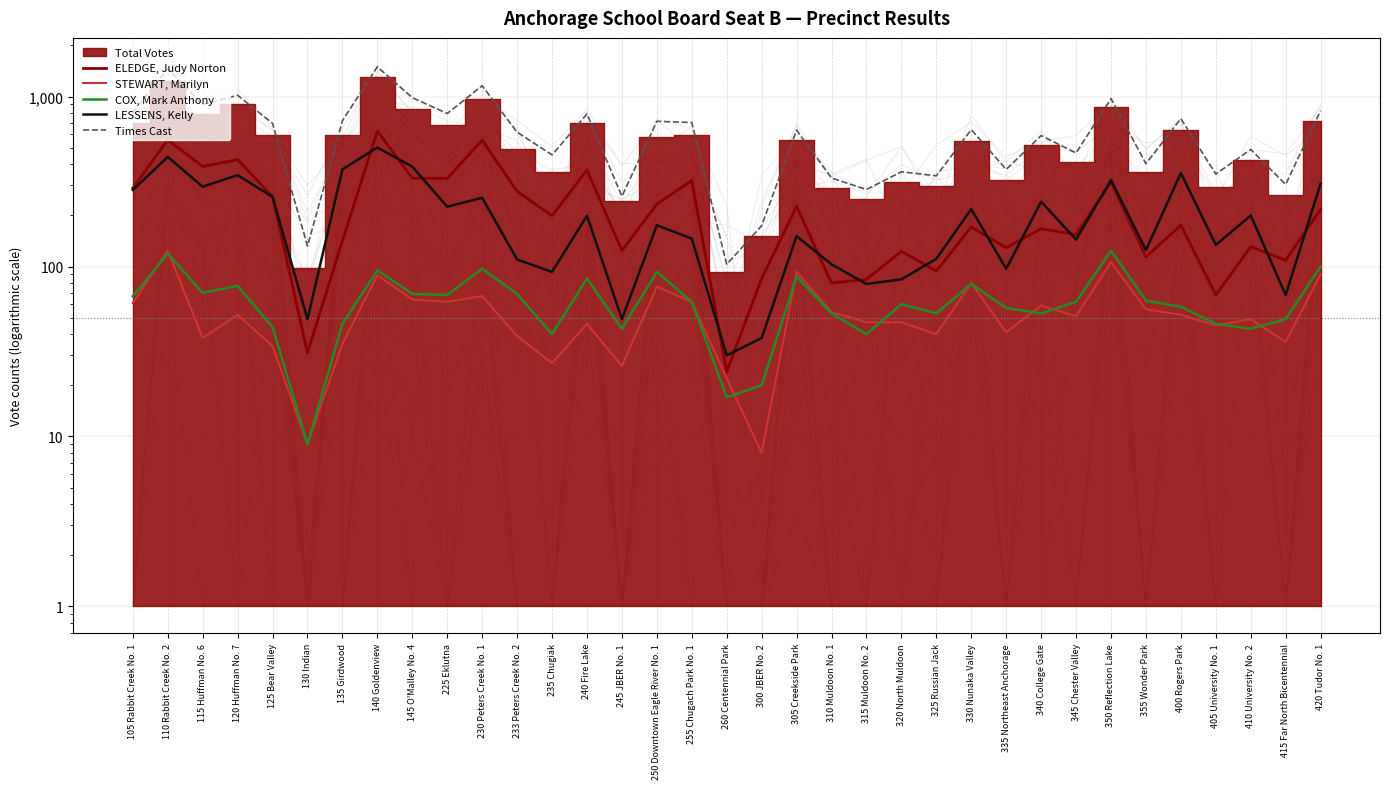

Where is COX, Mark Anthony nearest to the value 66?

105 Rabbit Creek No. 1